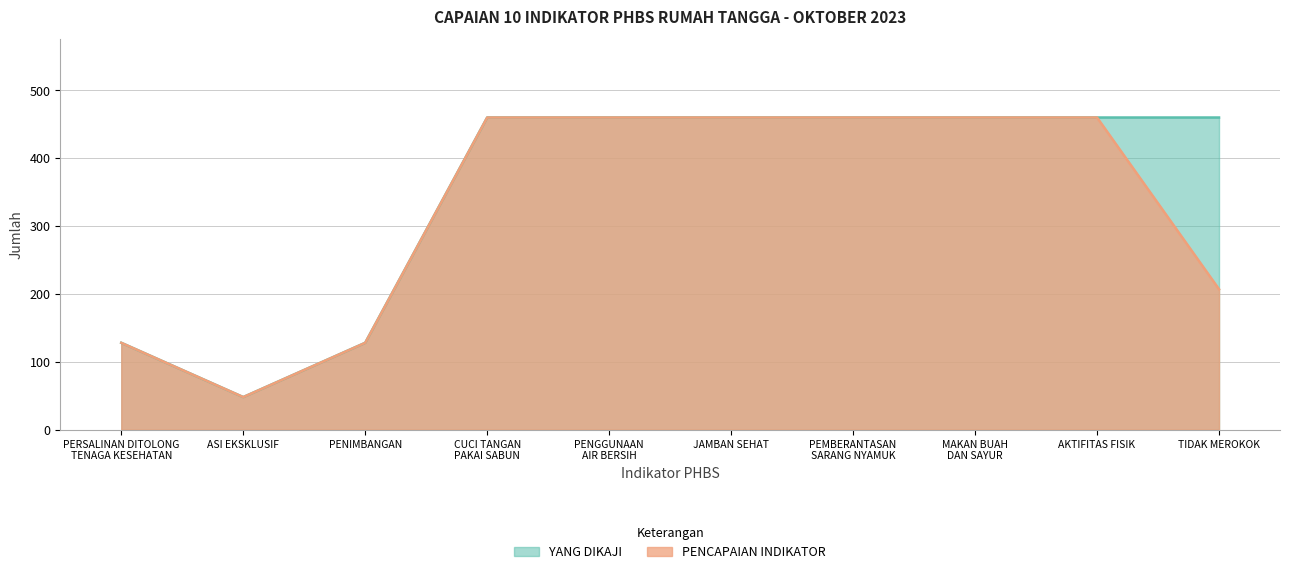

What is the difference between the second highest and minimum values in the YANG DIKAJI series?

412